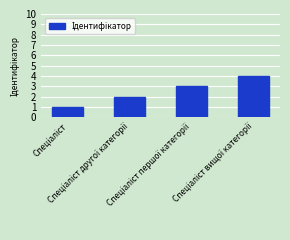

What is the greatest value displayed?

4